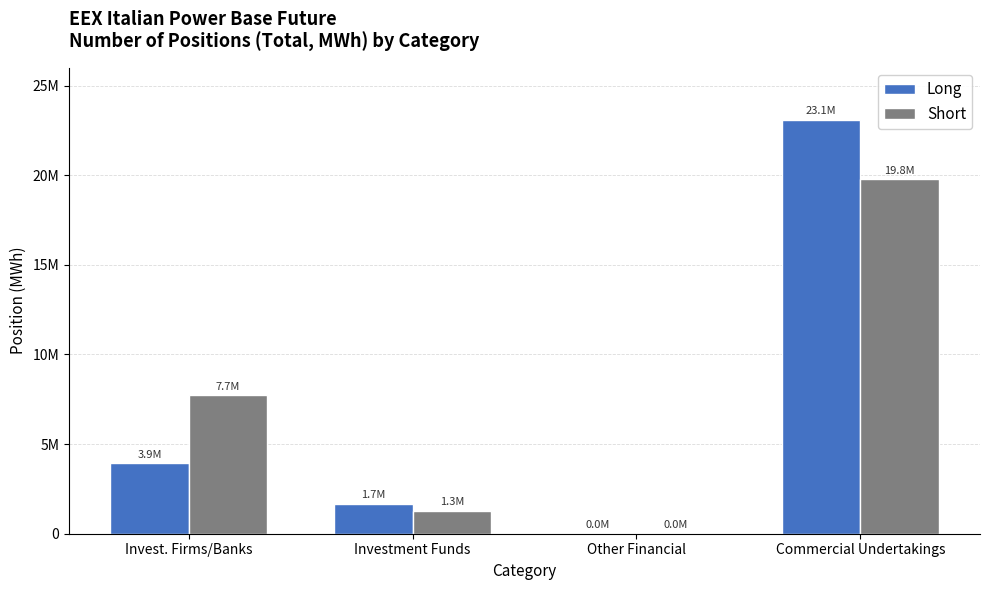

Are the bars horizontal?

No